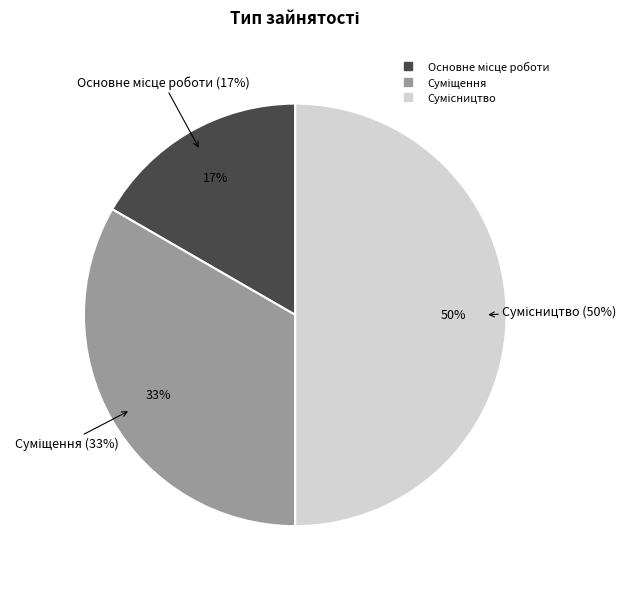

Which slice is the largest?

Сумісництво